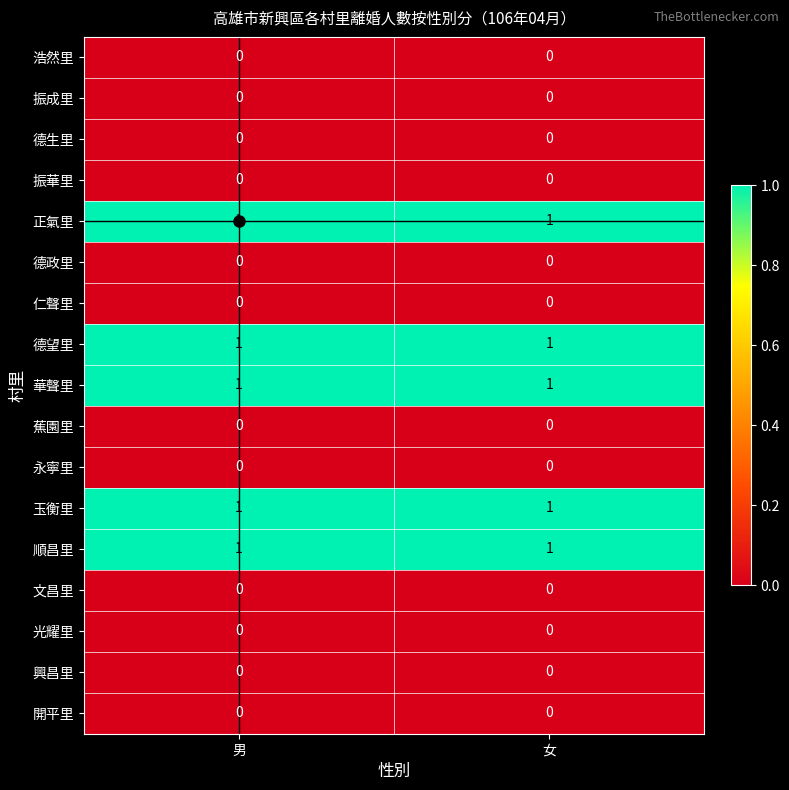

The value of 開平里 at 女 is 0. True or false?

True